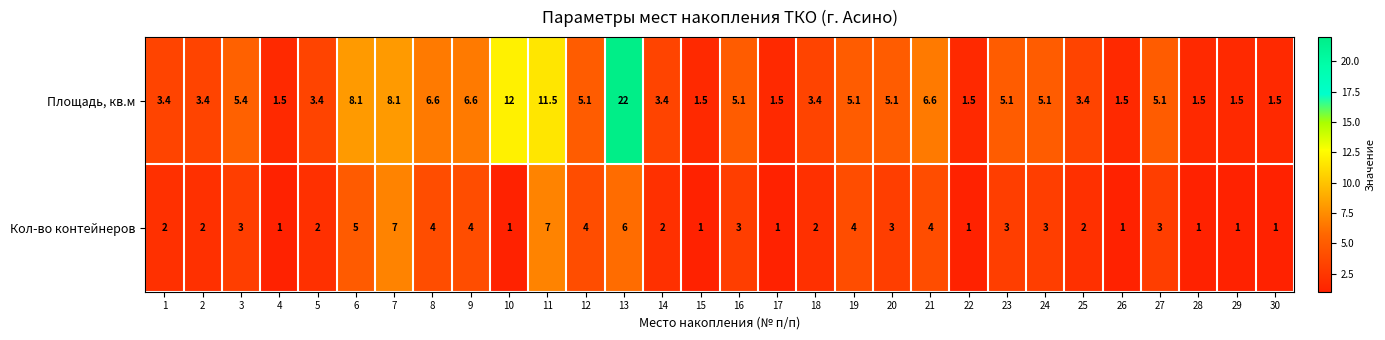

At 6, list the series in order from largest to smallest.

Площадь, кв.м, Кол-во контейнеров